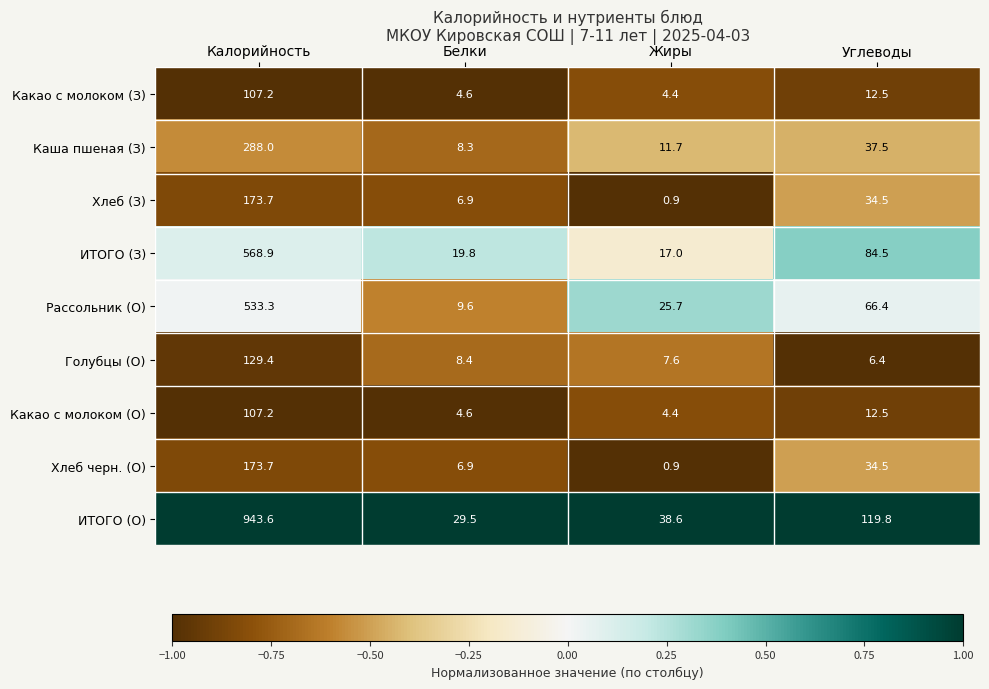

Rank the categories by ИТОГО (О) value from highest to lowest.

Калорийность, Углеводы, Жиры, Белки